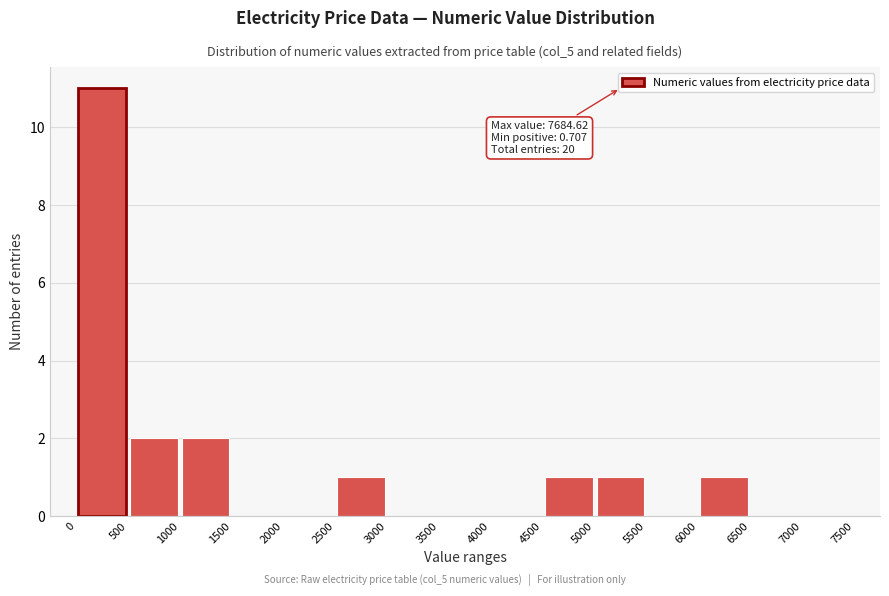

Which range on the x-axis has the tallest bar?

0 to 500